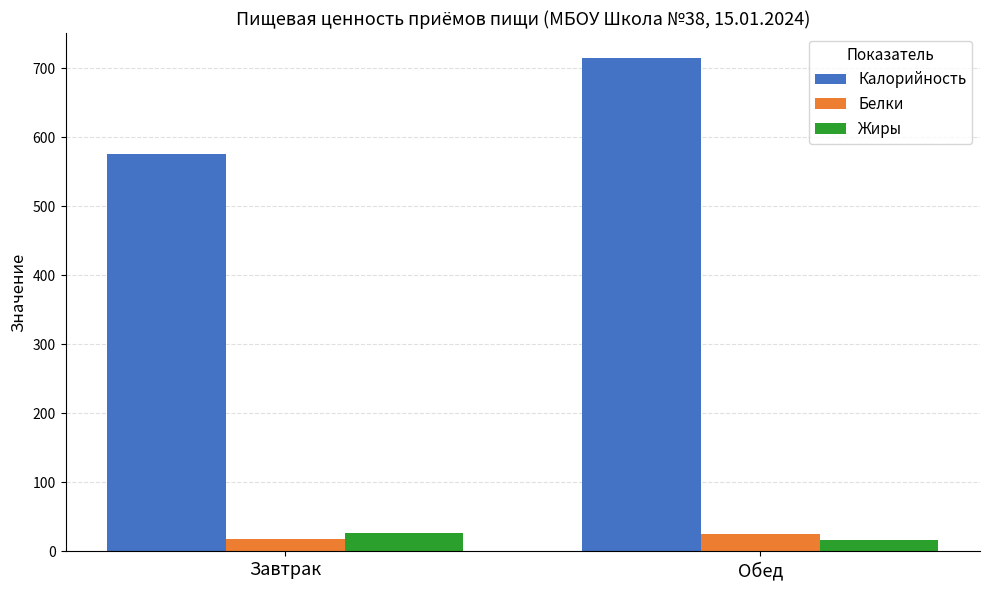

How many series are shown in this chart?

3